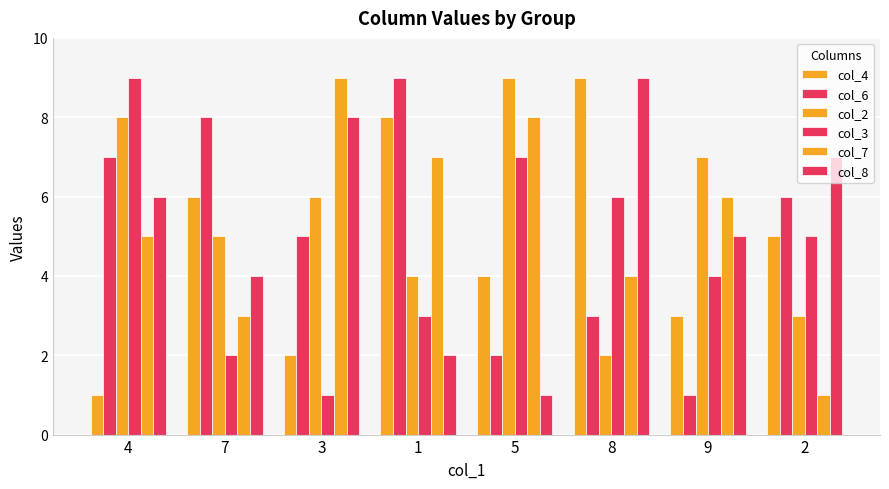

How many data points in col_2 are less than 6?

4